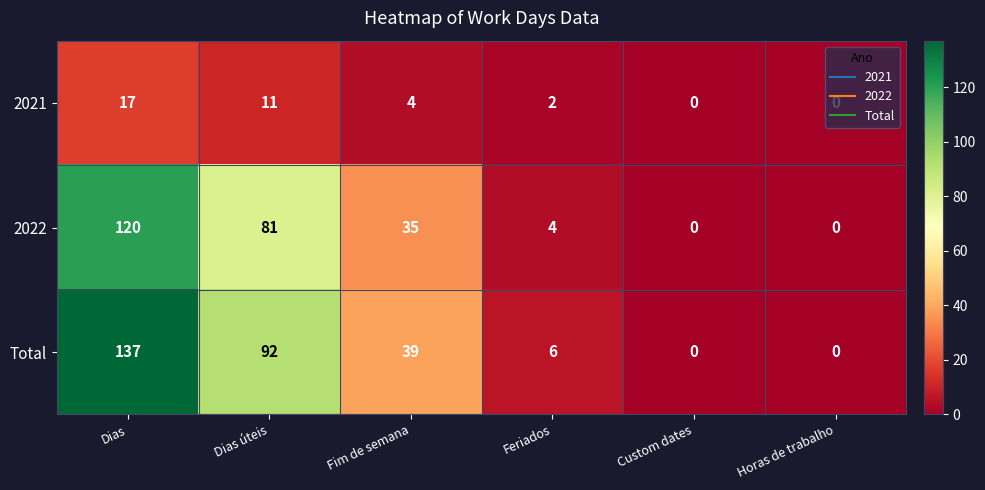

How many positive values does the 2022 series have?

4